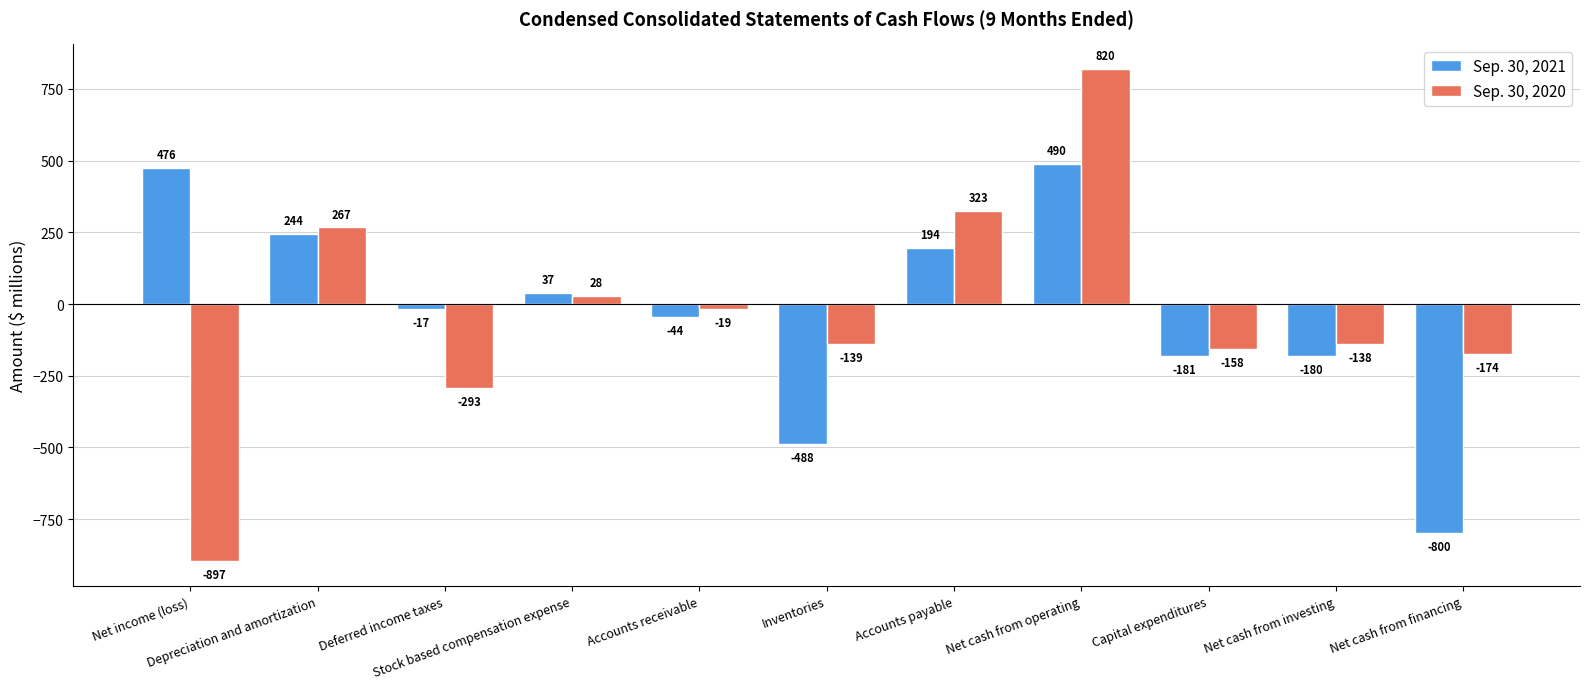

Which category has the highest value in the Sep. 30, 2020 series?

Net cash from operating